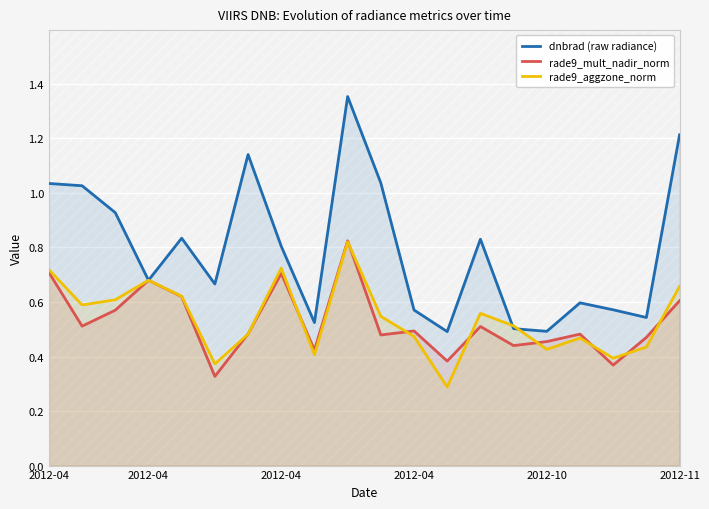

What is the difference between the maximum and minimum values in the rade9_aggzone_norm series?

0.5